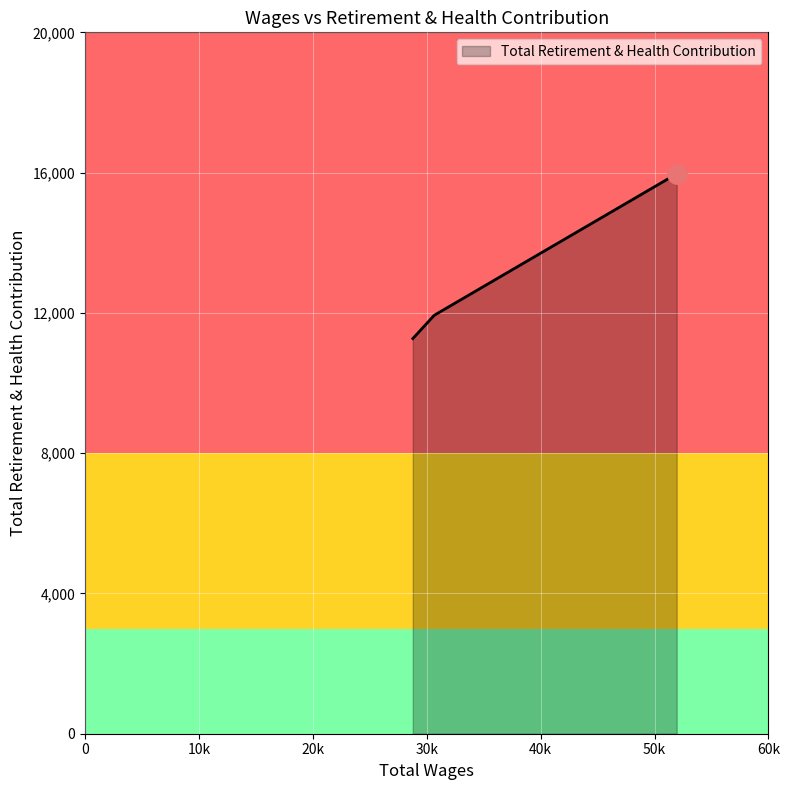

What is the sum of all values?

39165